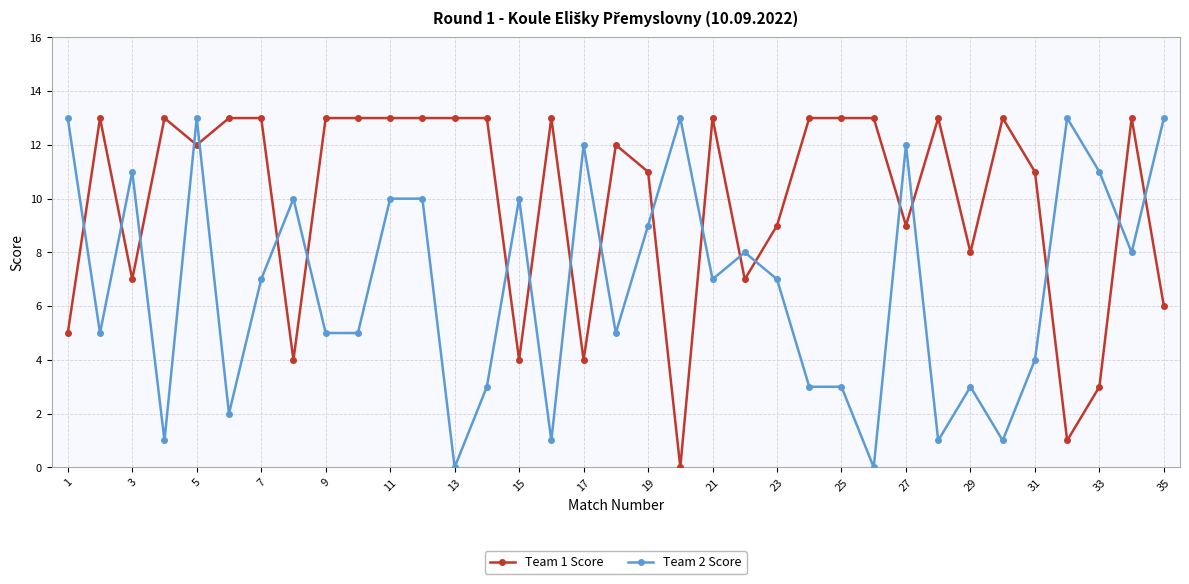

What is the difference between the second highest and second lowest values in the Team 2 Score series?

13